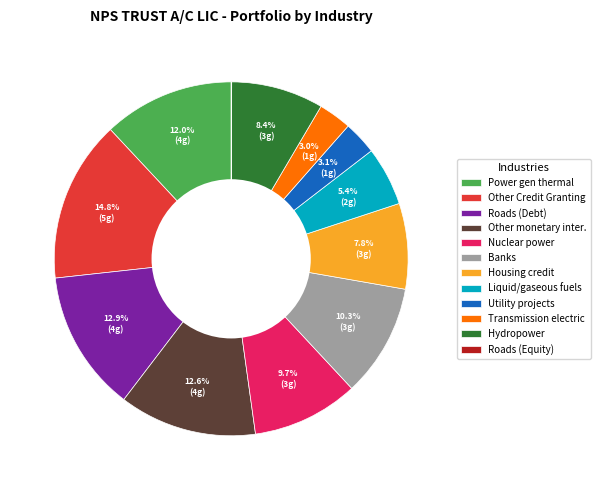

What is the ratio of the value at Banks to the value at Other monetary inter.?

0.8